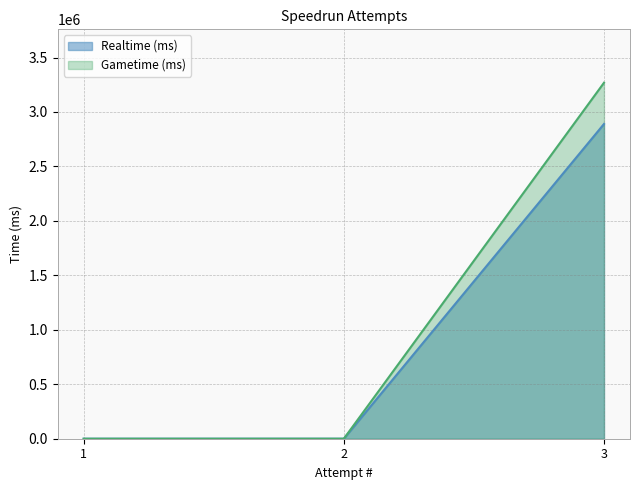

What is the average value of the Gametime (ms) series?

1089570